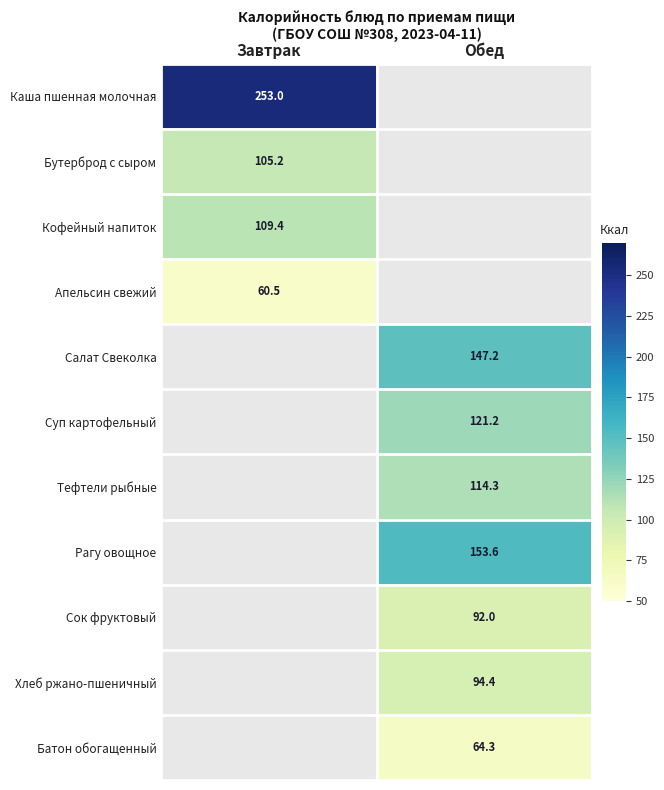

The Бутерброд с сыром series shows 105.2 at Завтрак. True or false?

True